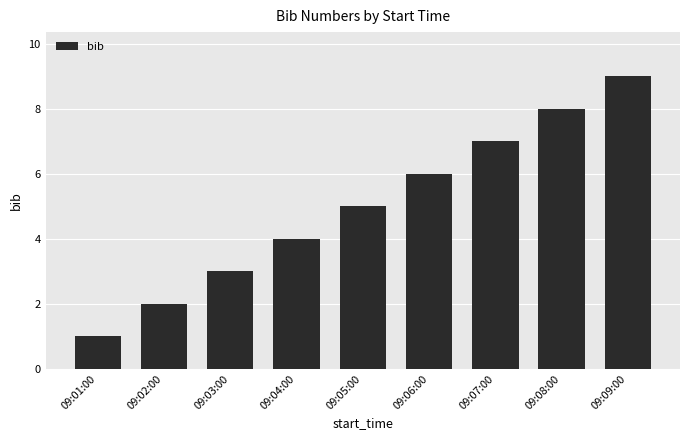

How many data points are less than 5?

4